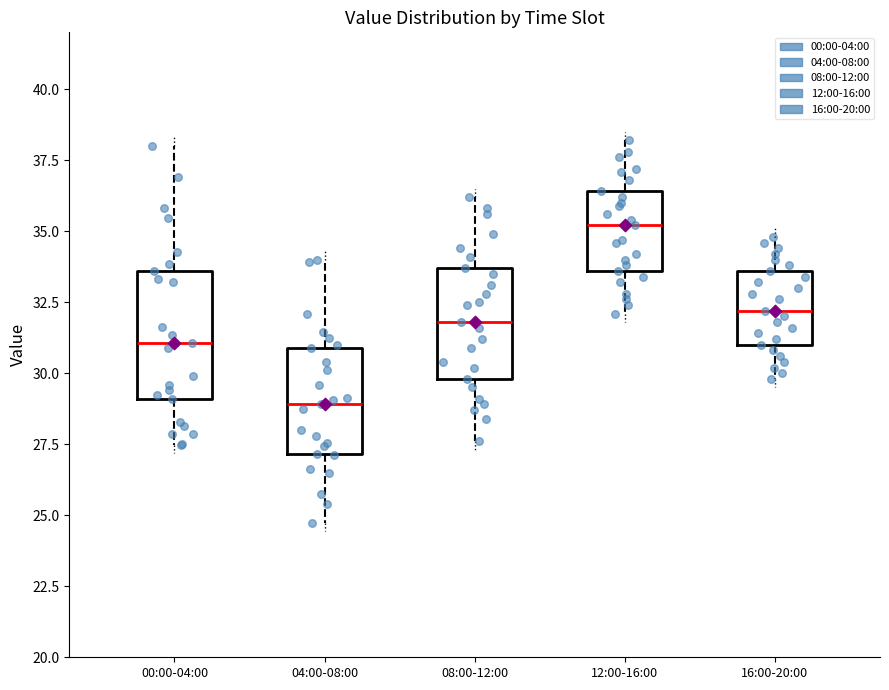

Reading left to right, read every box against the y-axis: the position of its median line, the range the box covers, and the ends of its whiskers. The values are not printed on the chart, so give them approximately, as read against the axis.

00:00-04:00: median 31.0, box 29.0 to 33.5, whiskers 27.5 to 38.0
04:00-08:00: median 29.0, box 27.0 to 31.0, whiskers 24.5 to 34.0
08:00-12:00: median 32.0, box 30.0 to 33.5, whiskers 27.5 to 36.0
12:00-16:00: median 35.0, box 33.5 to 36.5, whiskers 32.0 to 38.0
16:00-20:00: median 32.0, box 31.0 to 33.5, whiskers 30.0 to 35.0